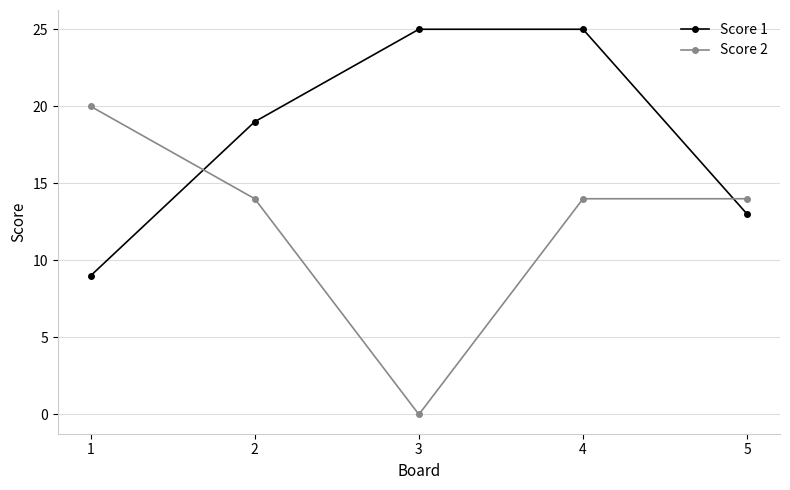

Reading left to right, transcribe all the data shown in this chart.

Score 1: 9	19	25	25	13
Score 2: 20	14	0	14	14